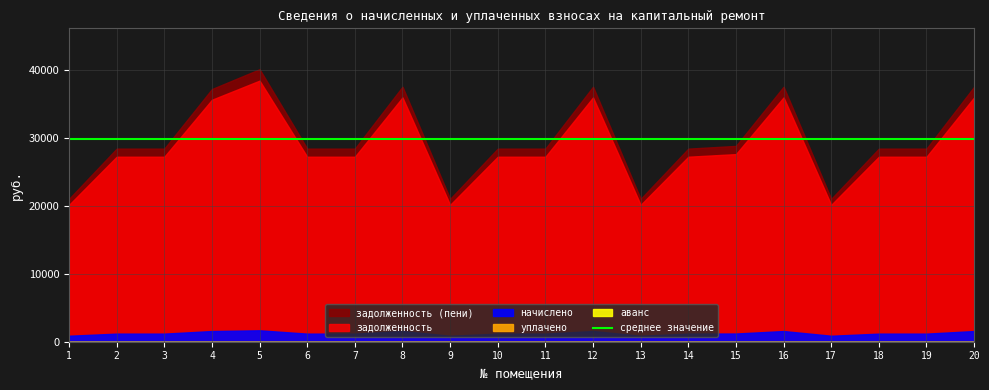

At 18, list the series in order from smallest to largest.

уплачено, аванс, начислено, задолженность, задолженность (пени)